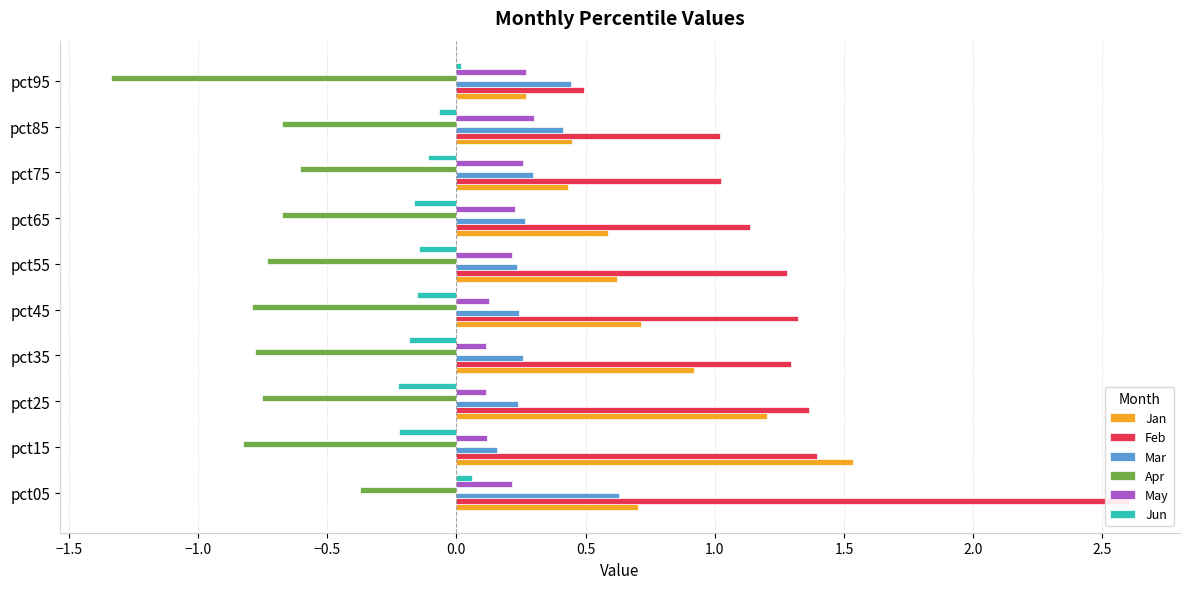

Reading right to left, transcribe all the data shown in this chart.

Jan: 0.3	0.4	0.4	0.6	0.6	0.7	0.9	1.2	1.5	0.7
Feb: 0.5	1.0	1.0	1.1	1.3	1.3	1.3	1.4	1.4	2.6
Mar: 0.4	0.4	0.3	0.3	0.2	0.2	0.3	0.2	0.2	0.6
Apr: -1.3	-0.7	-0.6	-0.7	-0.7	-0.8	-0.8	-0.8	-0.8	-0.4
May: 0.3	0.3	0.3	0.2	0.2	0.1	0.1	0.1	0.1	0.2
Jun: 0.0	-0.1	-0.1	-0.2	-0.1	-0.2	-0.2	-0.2	-0.2	0.1